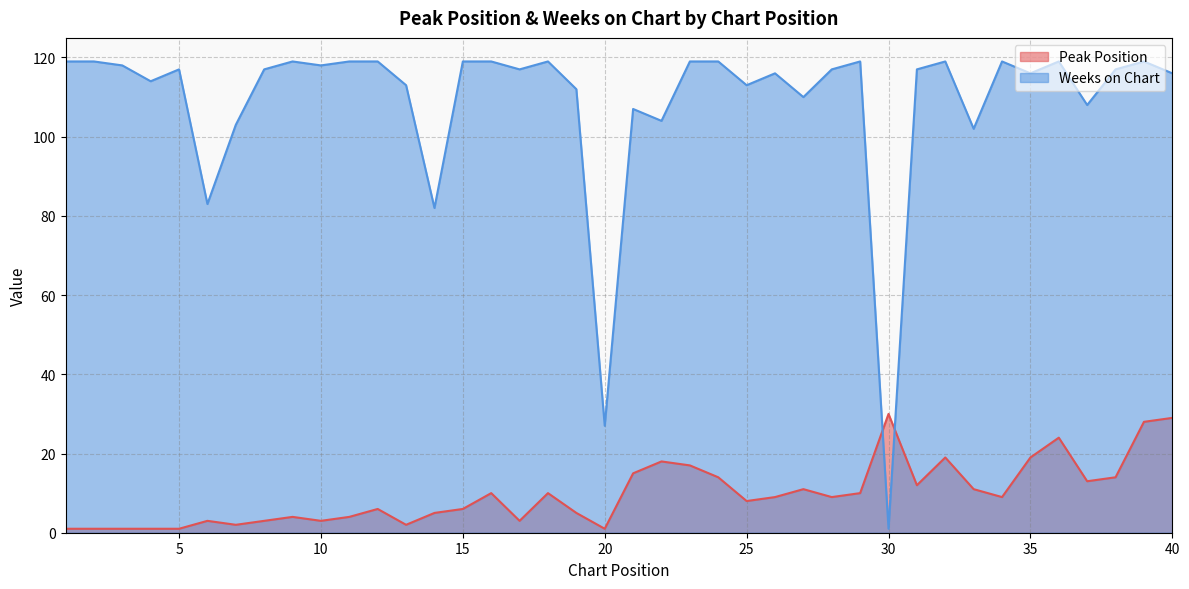

At how many categories does at least one series exceed 85?

36